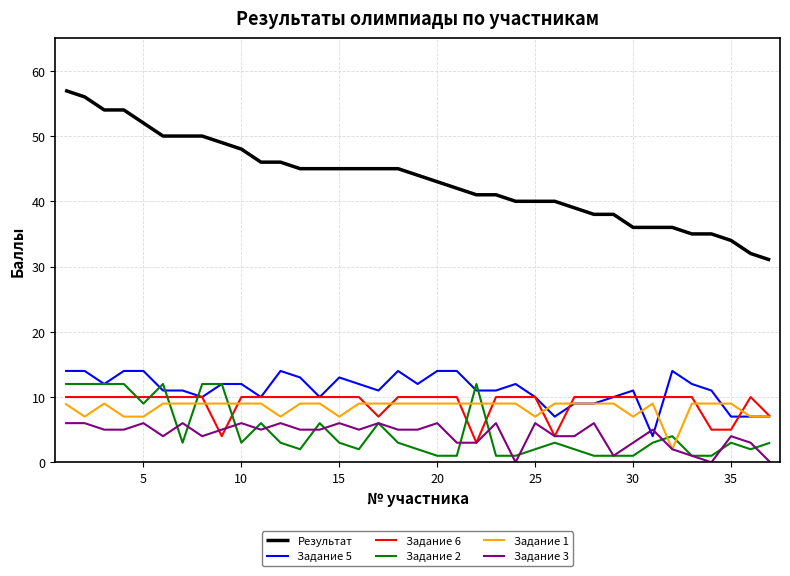

True or false: Задание 3 and Результат cross at least once.

False